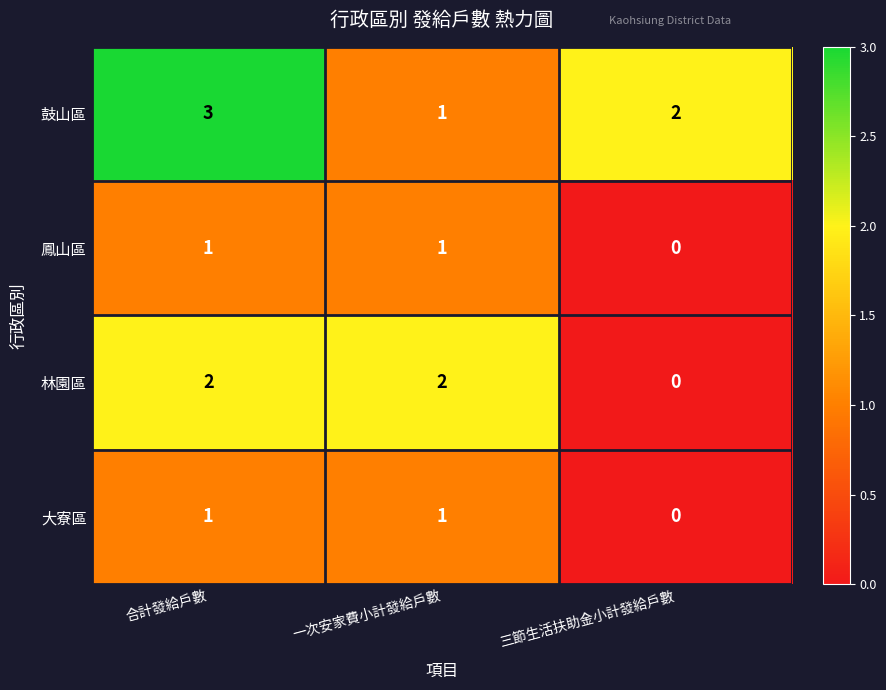

Rank the categories by 鼓山區 value from highest to lowest.

合計發給戶數, 三節生活扶助金小計發給戶數, 一次安家費小計發給戶數